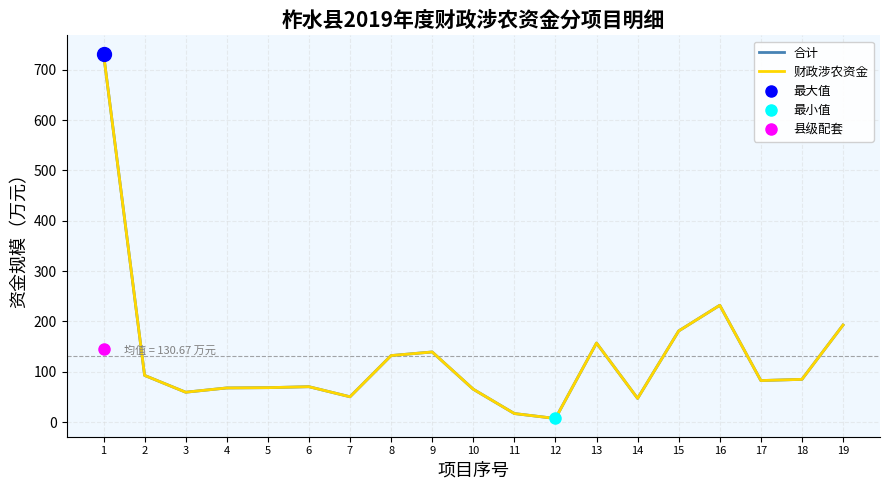

How many series are shown in this chart?

2